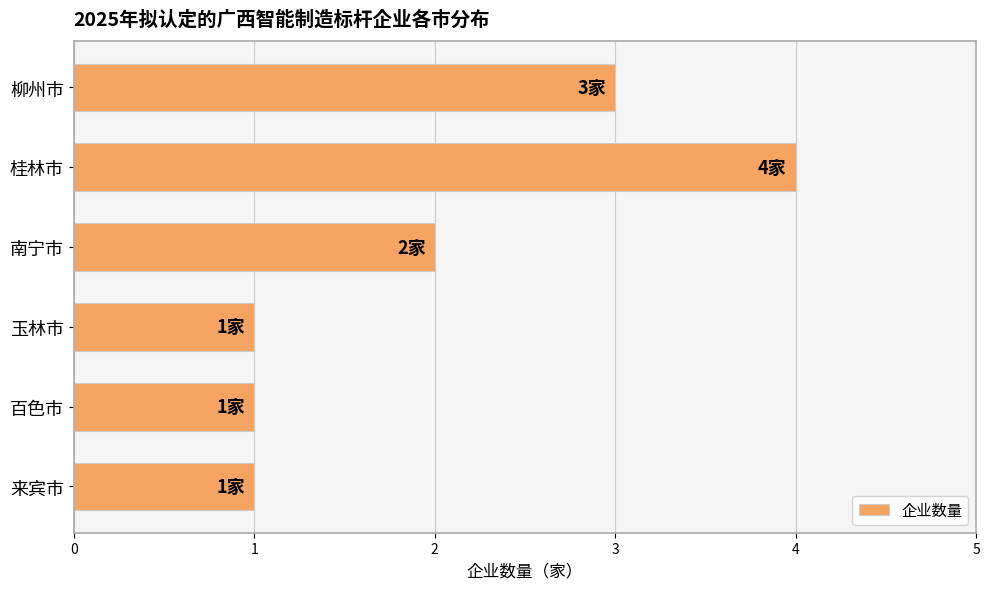

How many bars are there in total?

6